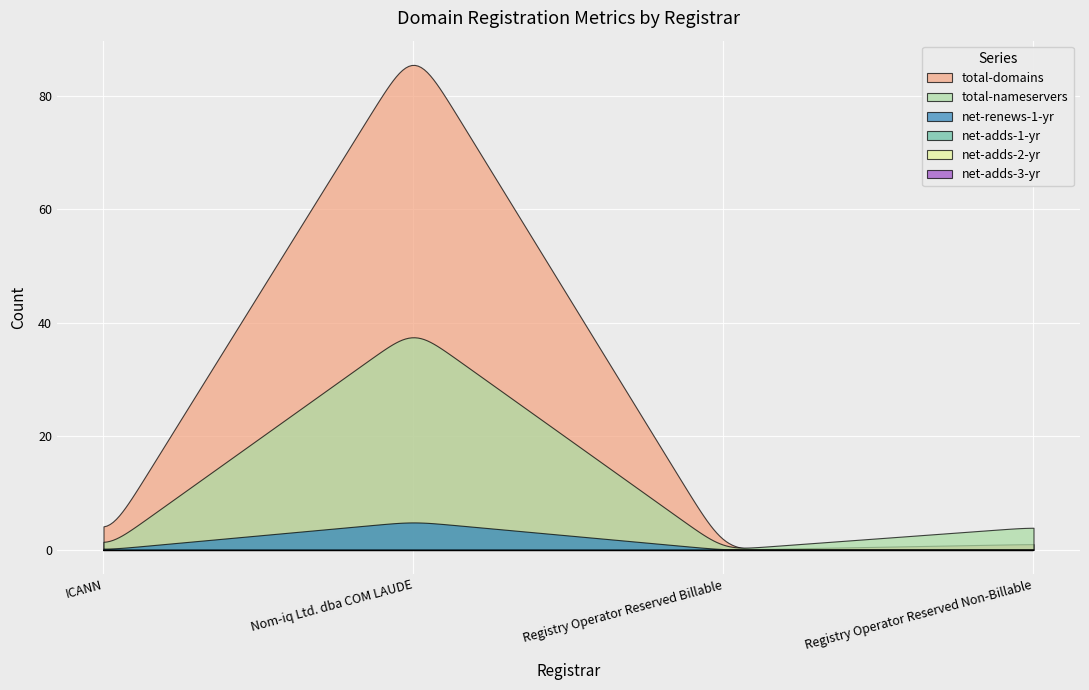

How many lines are shown in the chart?

6